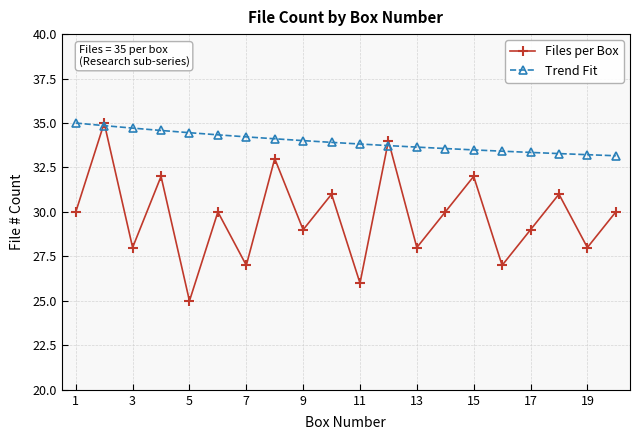

Which series has the largest range (max minus min)?

Files per Box